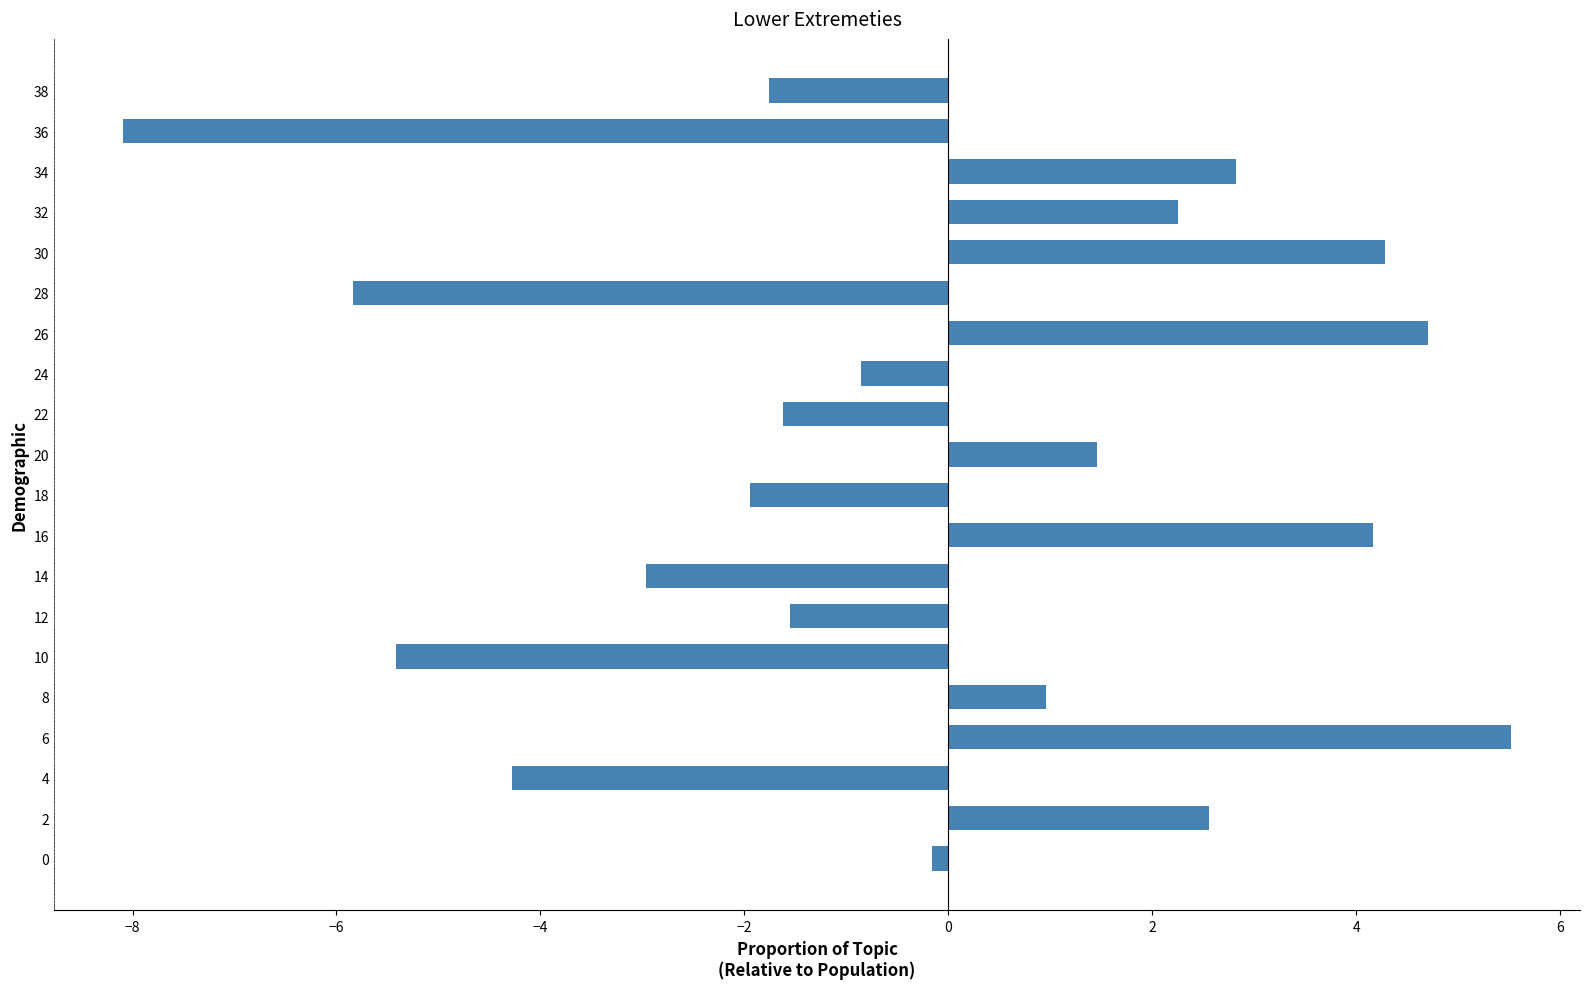

Where is the data nearest to the value -1?

24